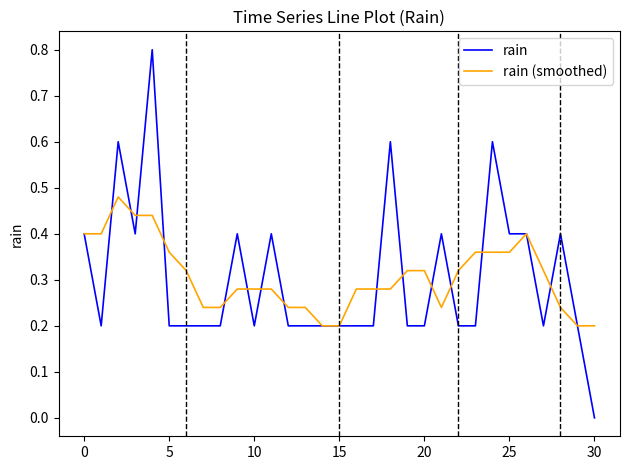

True or false: rain (smoothed) has more than 1 points higher than both neighbors.

True